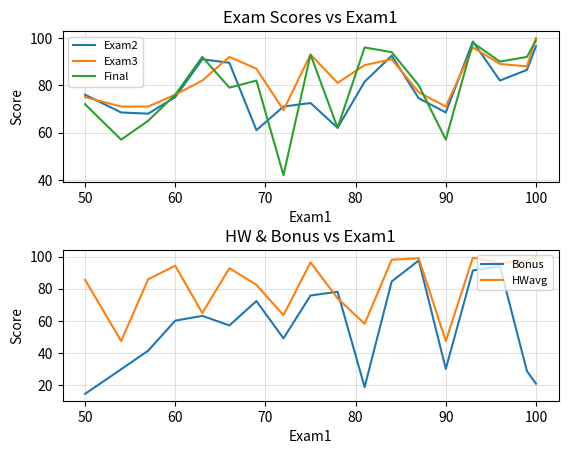

What is the lowest value of the Exam2 series?

61.0